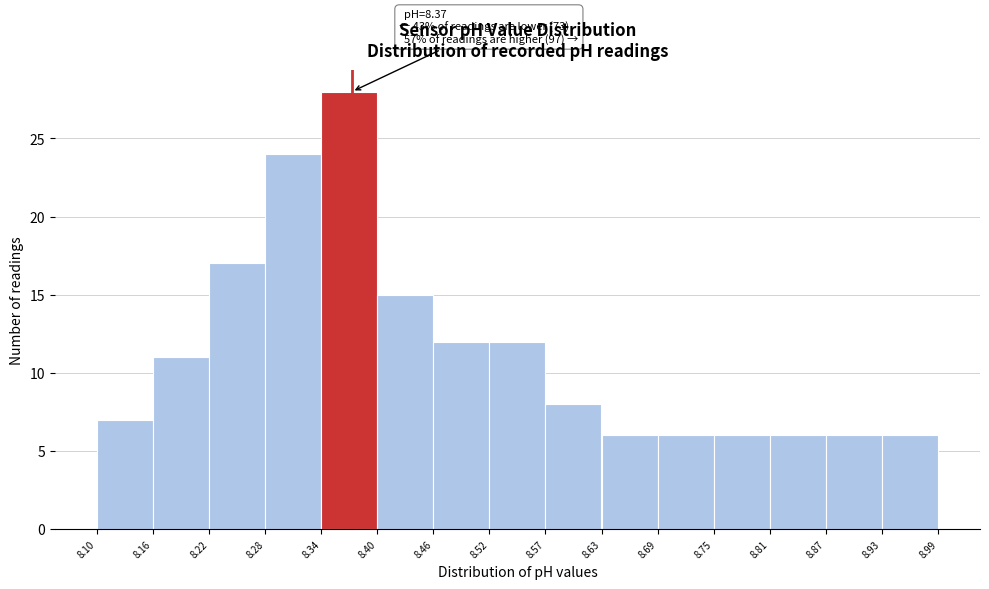

Which range on the x-axis has the tallest bar?

8.34 to 8.40